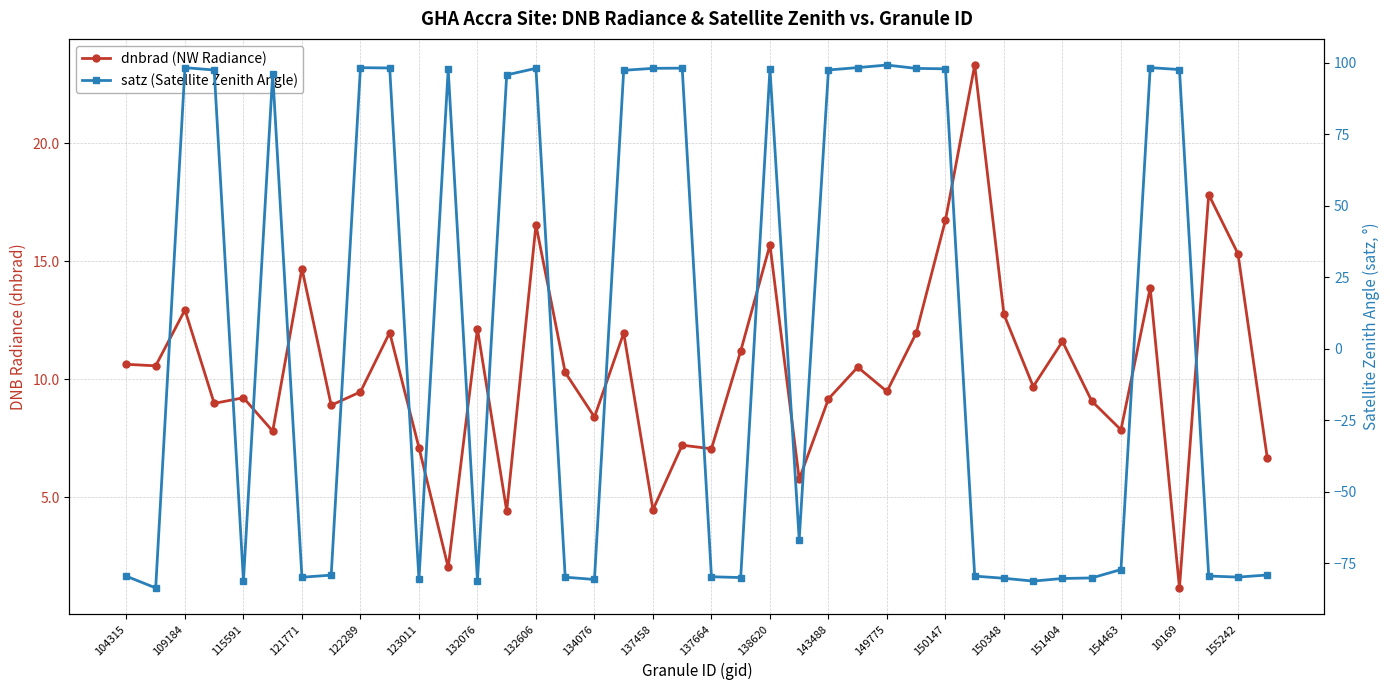

How many lines are shown in the chart?

2